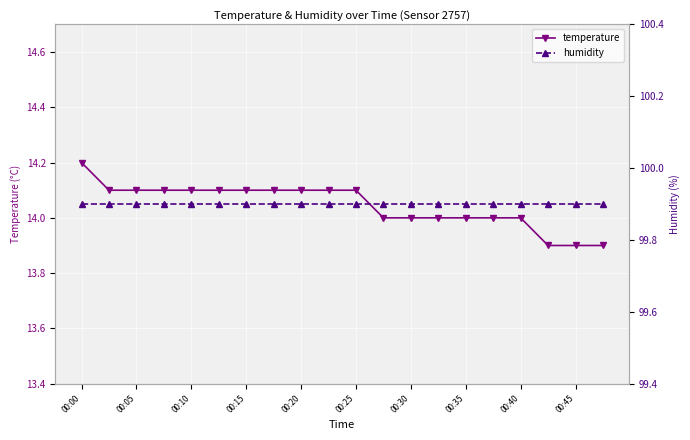

True or false: humidity has more than 0 points higher than both neighbors.

False